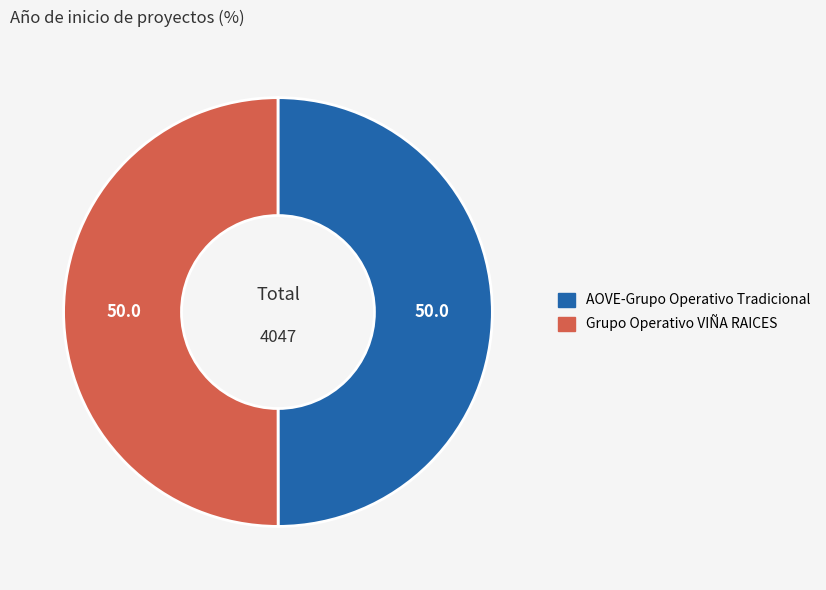

How many segments does this pie chart have?

2